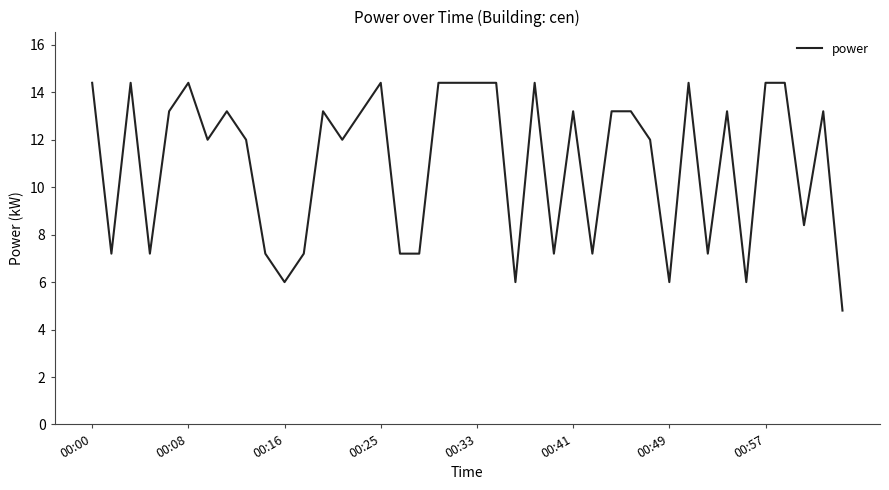

What is the minimum value shown in the chart?

4.8